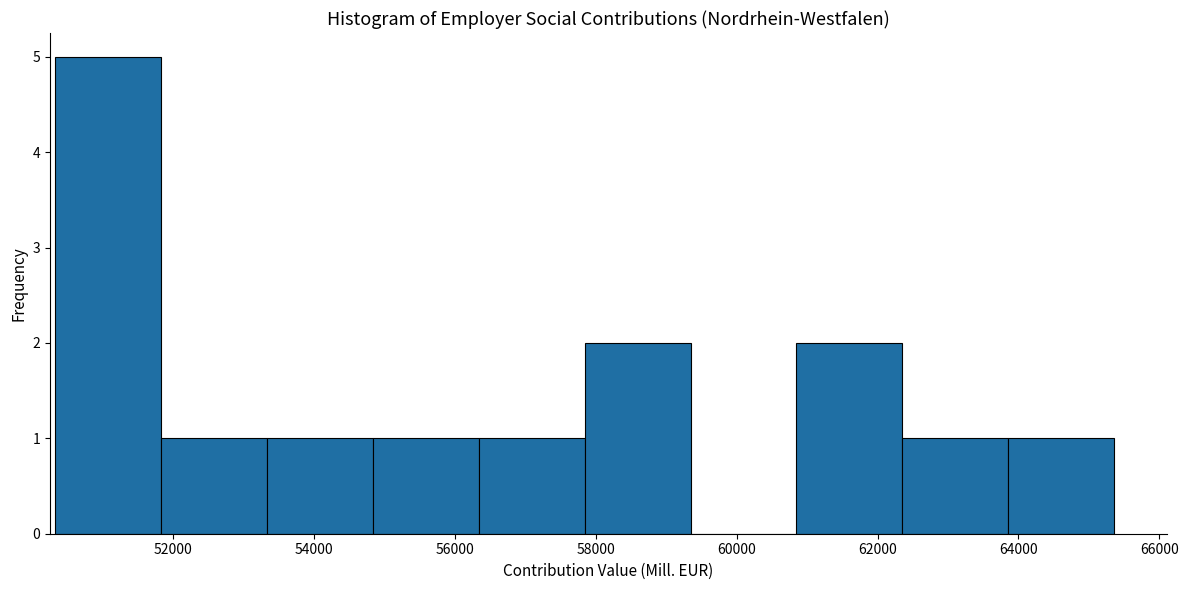

Reading left to right, list every bar in this chart as the range it spans on the x-axis followed by its height. Neither the bar edges nor the heights are printed on the chart, so give them approximately, as read against the axes.

50400 to 51800: 5
51800 to 53400: 1
53400 to 54800: 1
54800 to 56400: 1
56400 to 57800: 1
57800 to 59400: 2
59400 to 60800: 0
60800 to 62400: 2
62400 to 63800: 1
63800 to 65400: 1